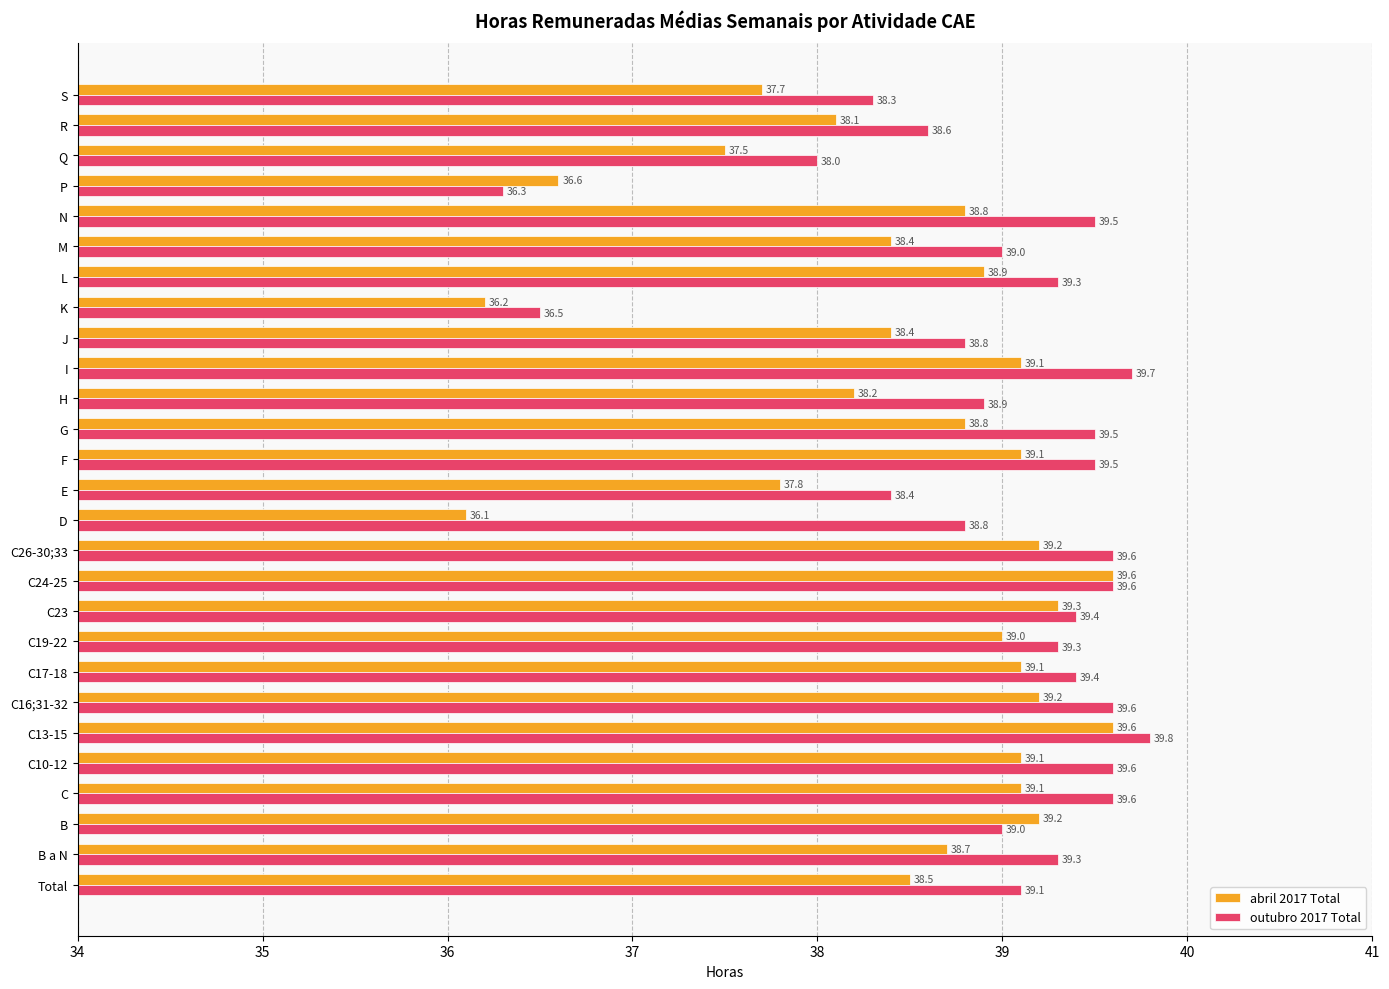

Rank the series by their maximum value, from lowest to highest.

abril 2017 Total, outubro 2017 Total